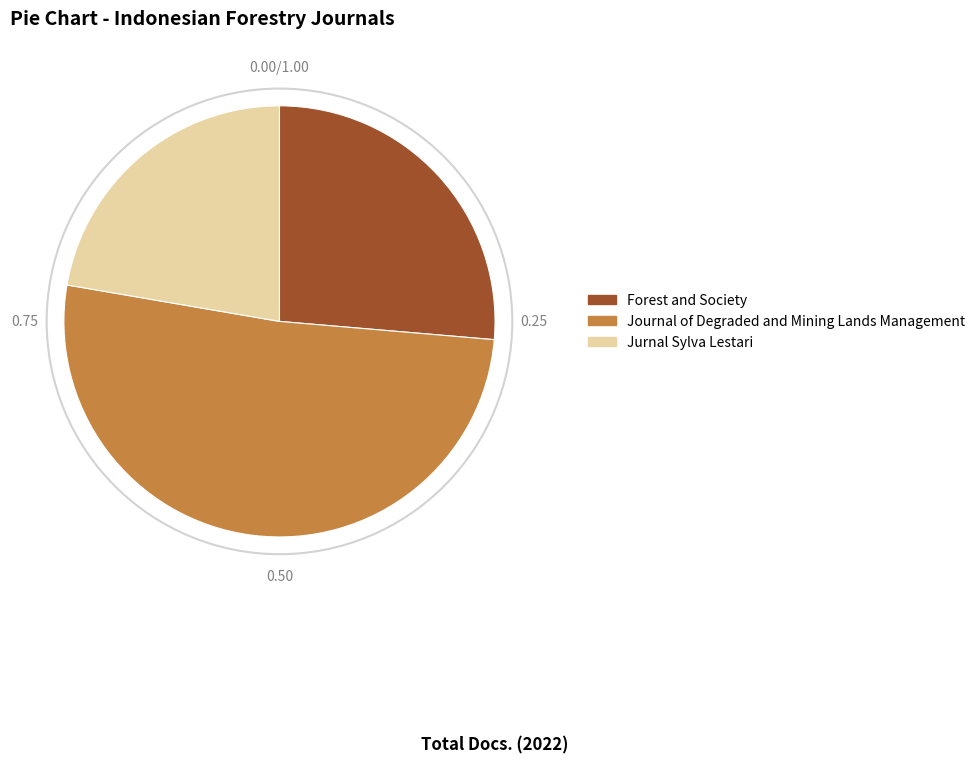

Does Jurnal Sylva Lestari account for over 50% of the chart?

No